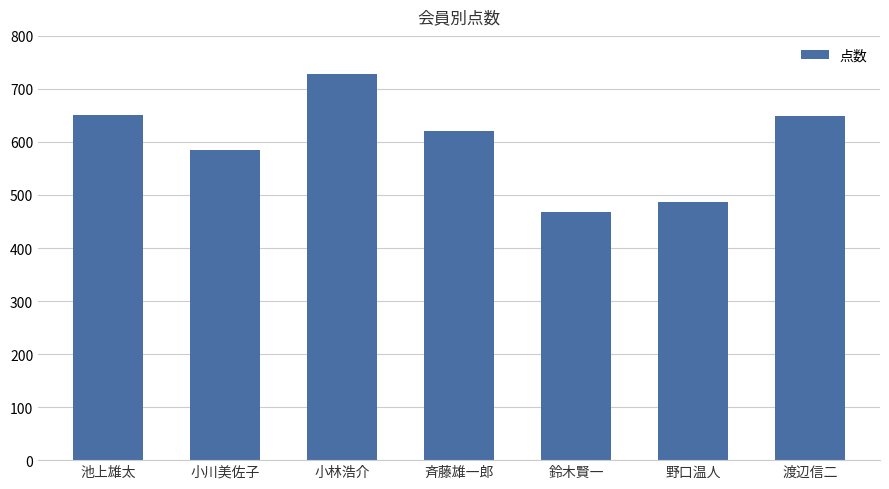

What is the difference between the maximum and minimum values?

261